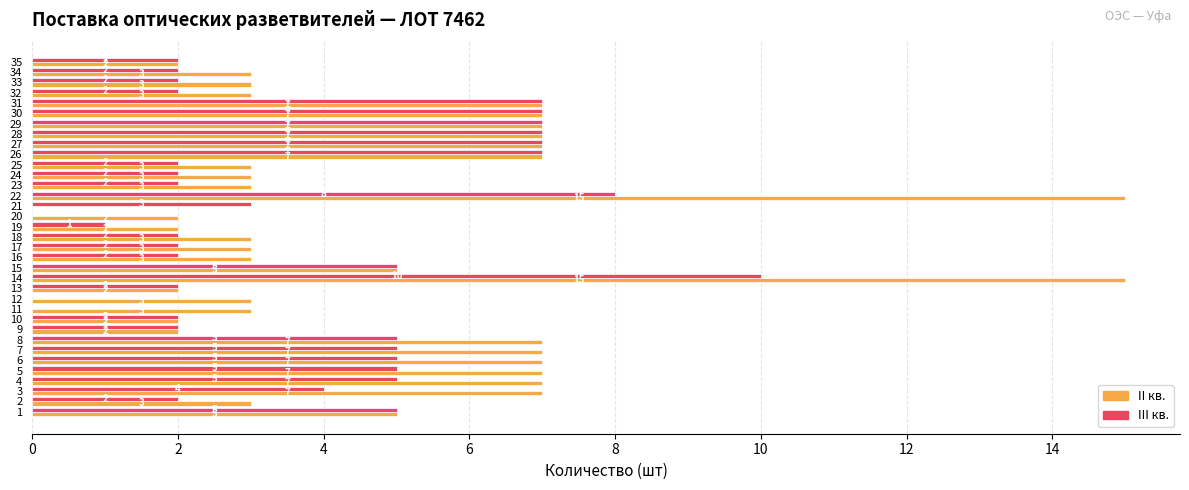

What is the maximum value for II кв.?

15